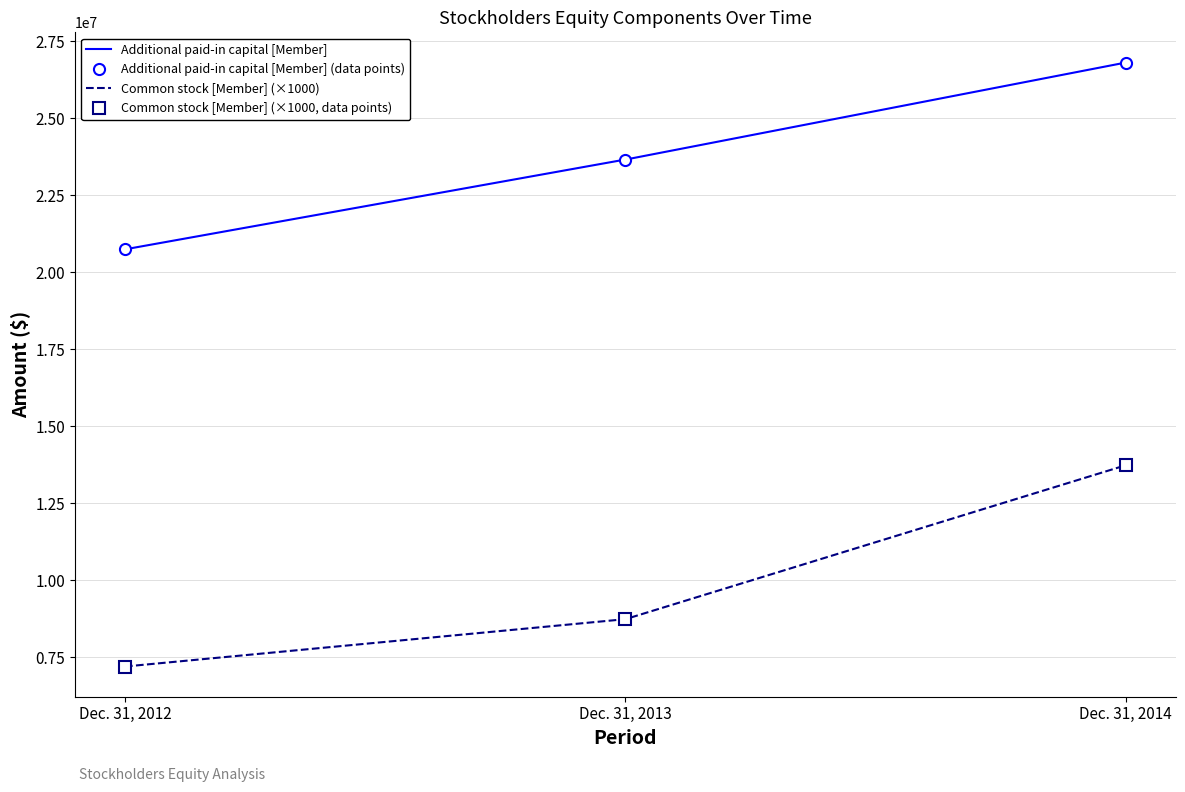

Reading right to left, what are all the values shown in this chart?

Common stock [Member]: Dec. 31, 2014=13733000	Dec. 31, 2013=8733000	Dec. 31, 2012=7195000
Additional paid-in capital [Member]: Dec. 31, 2014=26812046	Dec. 31, 2013=23659588	Dec. 31, 2012=20744750